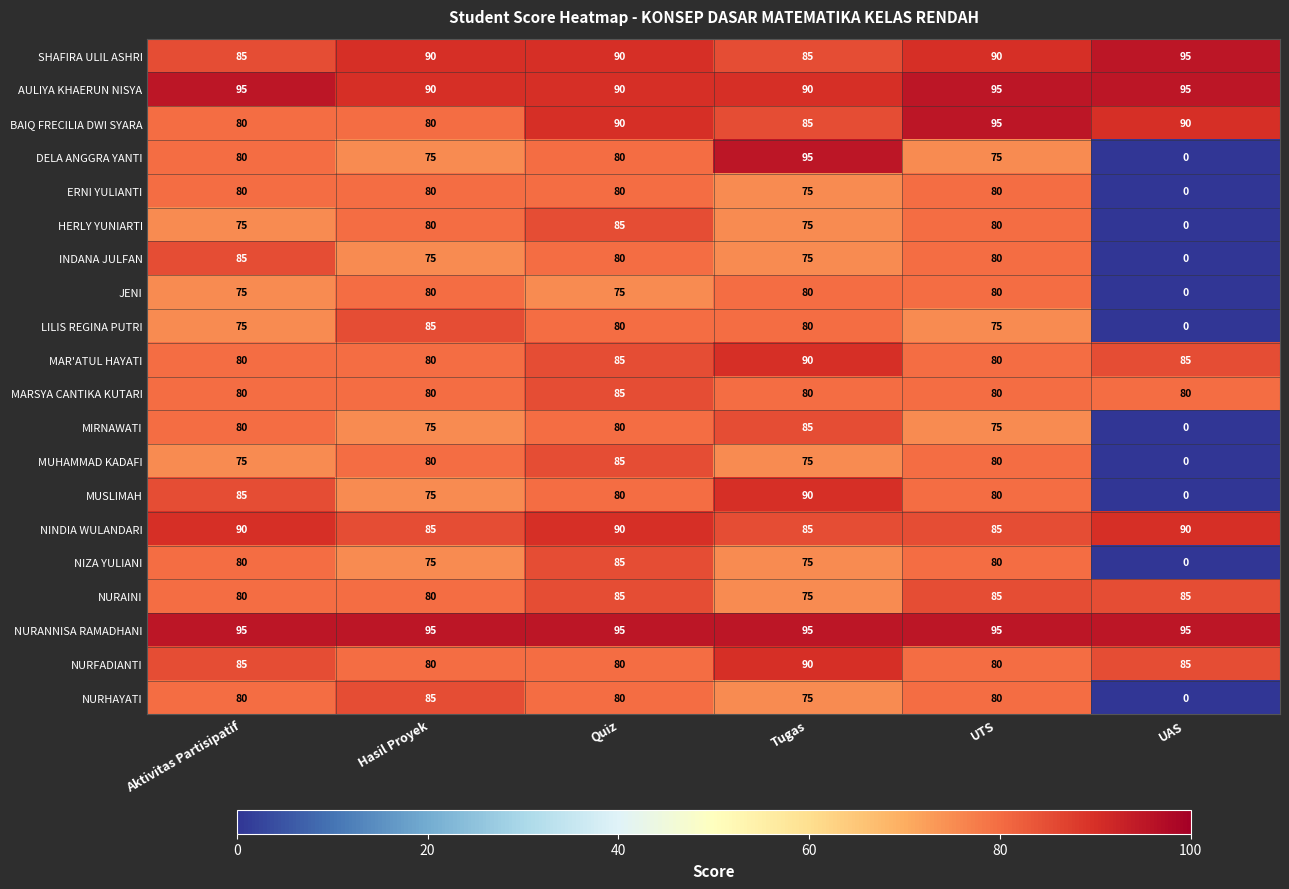

How many distinct data groups are displayed?

20